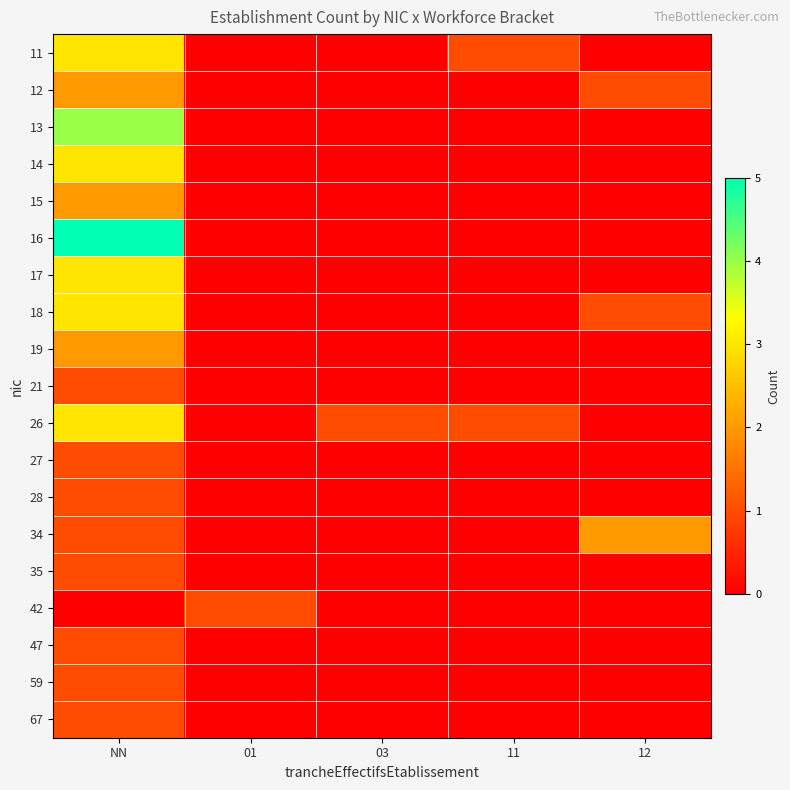

Reading right to left, what are all the values shown in this chart?

11: 12=0	11=1	03=0	01=0	NN=3
12: 12=1	11=0	03=0	01=0	NN=2
13: 12=0	11=0	03=0	01=0	NN=4
14: 12=0	11=0	03=0	01=0	NN=3
15: 12=0	11=0	03=0	01=0	NN=2
16: 12=0	11=0	03=0	01=0	NN=5
17: 12=0	11=0	03=0	01=0	NN=3
18: 12=1	11=0	03=0	01=0	NN=3
19: 12=0	11=0	03=0	01=0	NN=2
21: 12=0	11=0	03=0	01=0	NN=1
26: 12=0	11=1	03=1	01=0	NN=3
27: 12=0	11=0	03=0	01=0	NN=1
28: 12=0	11=0	03=0	01=0	NN=1
34: 12=2	11=0	03=0	01=0	NN=1
35: 12=0	11=0	03=0	01=0	NN=1
42: 12=0	11=0	03=0	01=1	NN=0
47: 12=0	11=0	03=0	01=0	NN=1
59: 12=0	11=0	03=0	01=0	NN=1
67: 12=0	11=0	03=0	01=0	NN=1